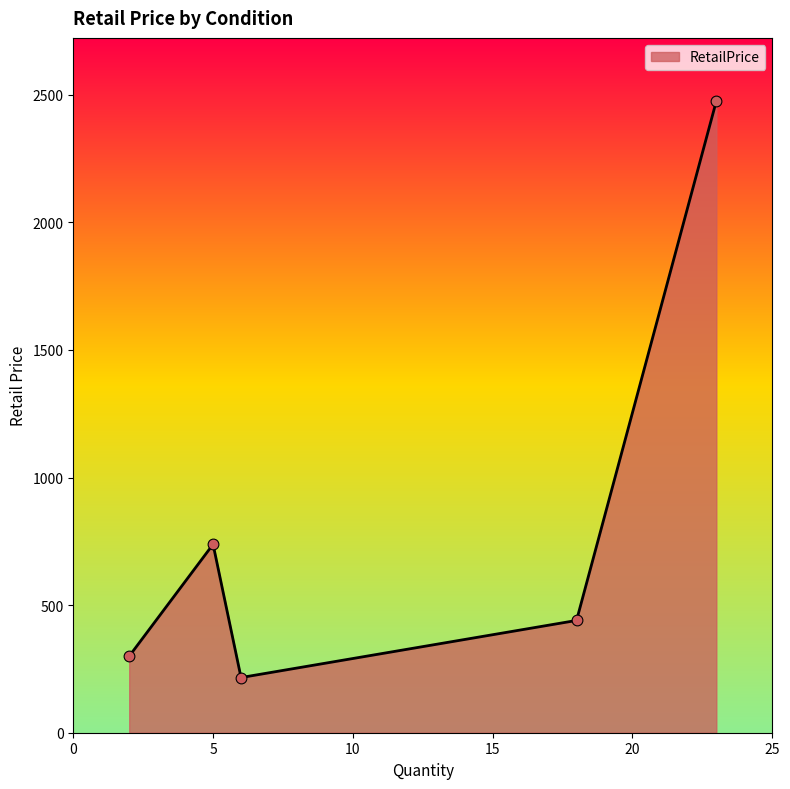

True or false: there are more than 0 points higher than both neighbors.

True